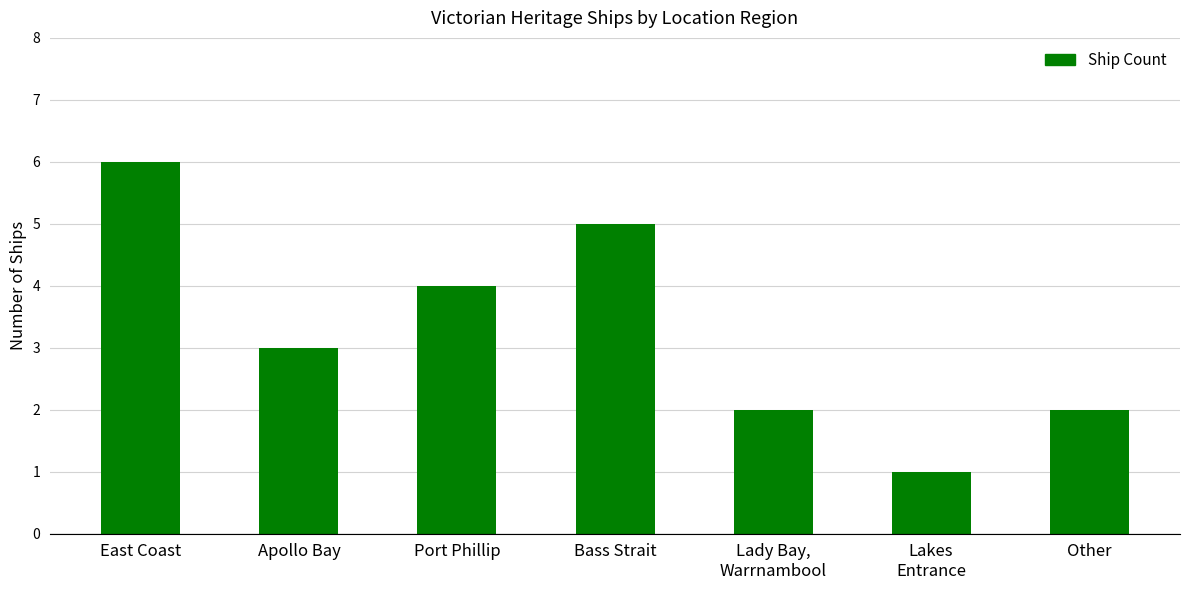

Where does the data first go above 3?

East Coast